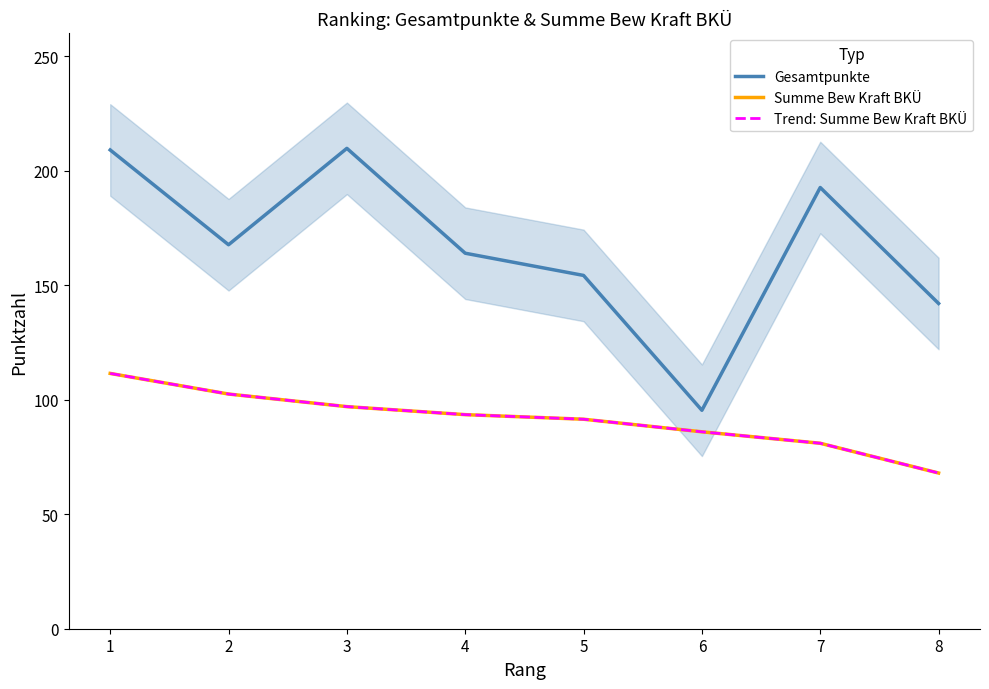

What is the average value of the Summe Bew Kraft BKÜ series?

91.4